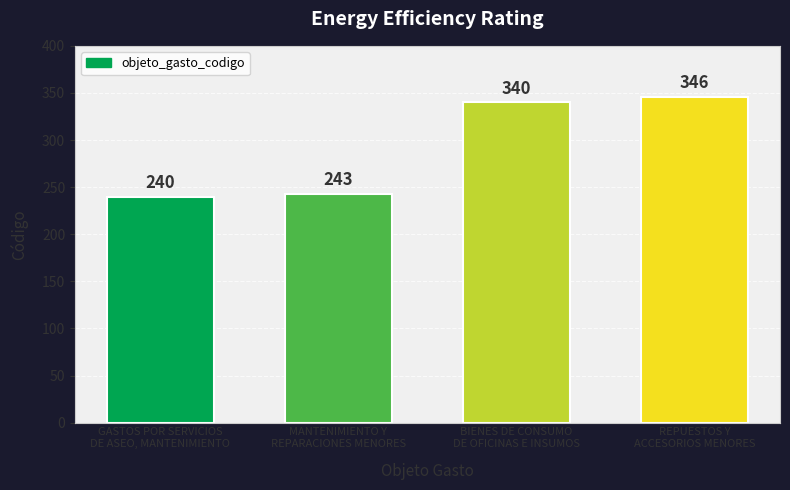

The value at GASTOS POR SERVICIOS
DE ASEO, MANTENIMIENTO is 240. True or false?

True